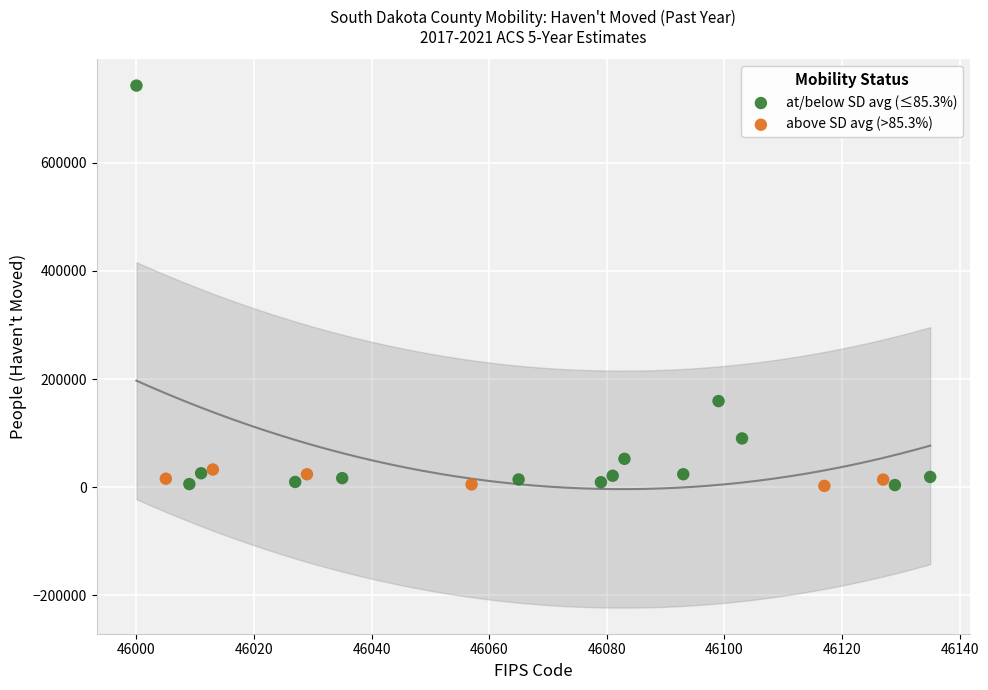

What are all the series names shown in the legend?

at/below SD avg (≤85.3%), above SD avg (>85.3%)